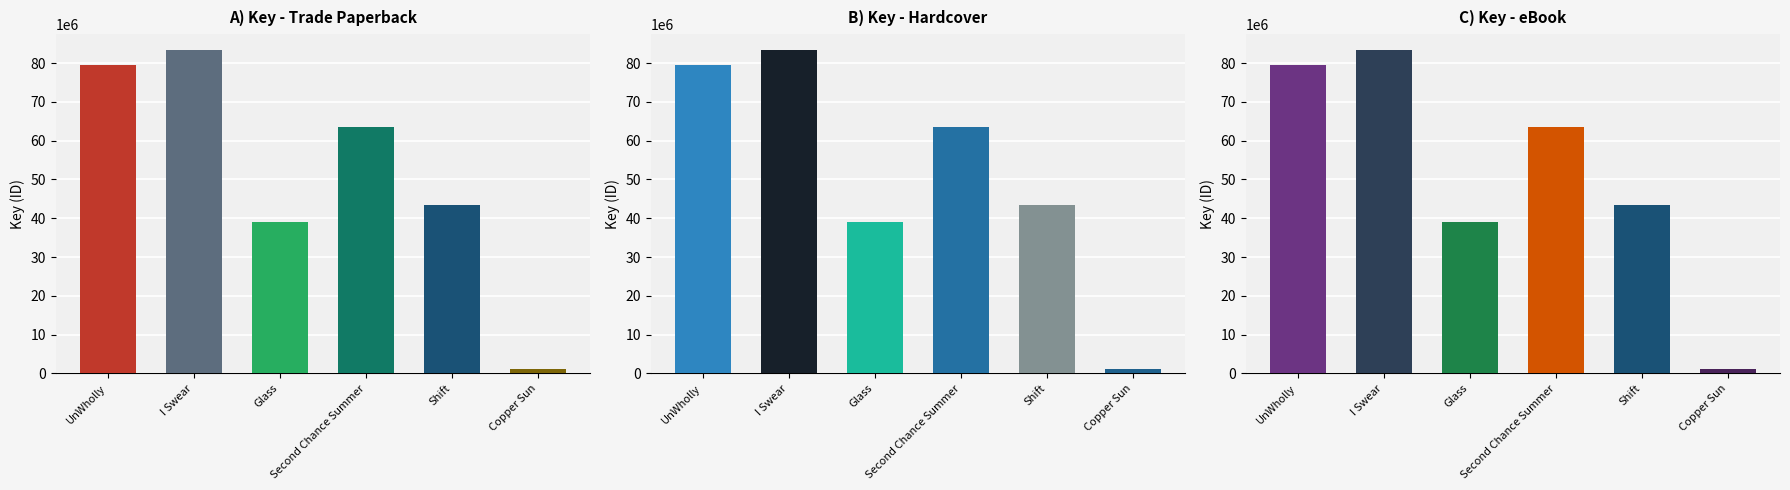

Reading right to left, what are all the values shown in this chart?

Trade Paperback: 1248441	43468232	63462831	39099278	83272353	79421672
Hardcover: 1248441	43468232	63462831	39099278	83272353	79421672
eBook: 1248441	43468232	63462831	39099278	83272353	79421672